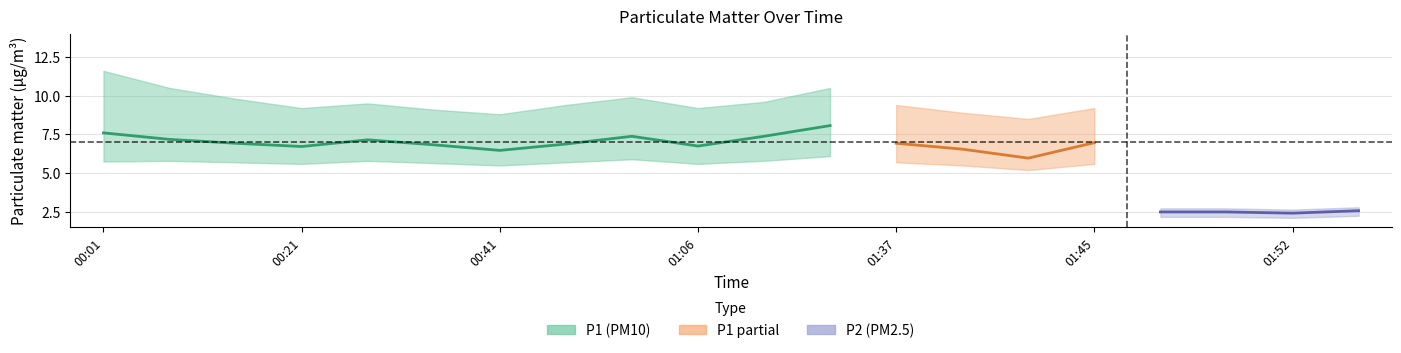

What is the sum of the P2_mean values at 01:01 and 01:52?

4.8